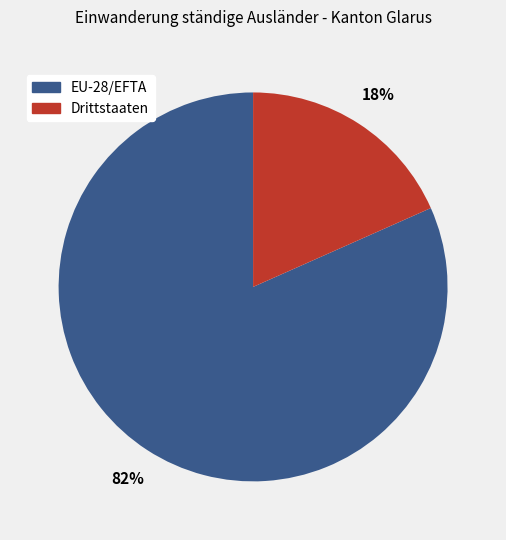

Which has a higher value, Drittstaaten or EU-28/EFTA?

EU-28/EFTA